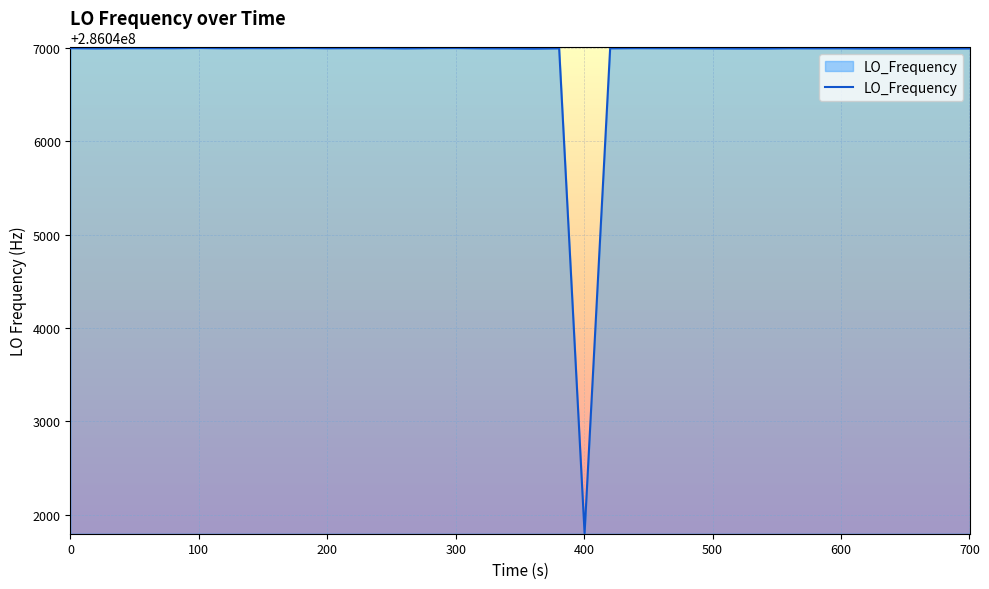

What is the maximum value shown in the chart?

286047001.2